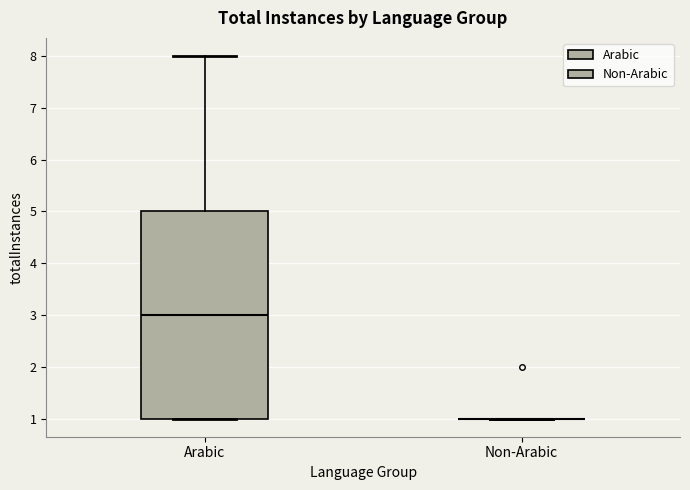

Comparing the boxes themselves (not the whiskers), which one is the tallest?

Arabic